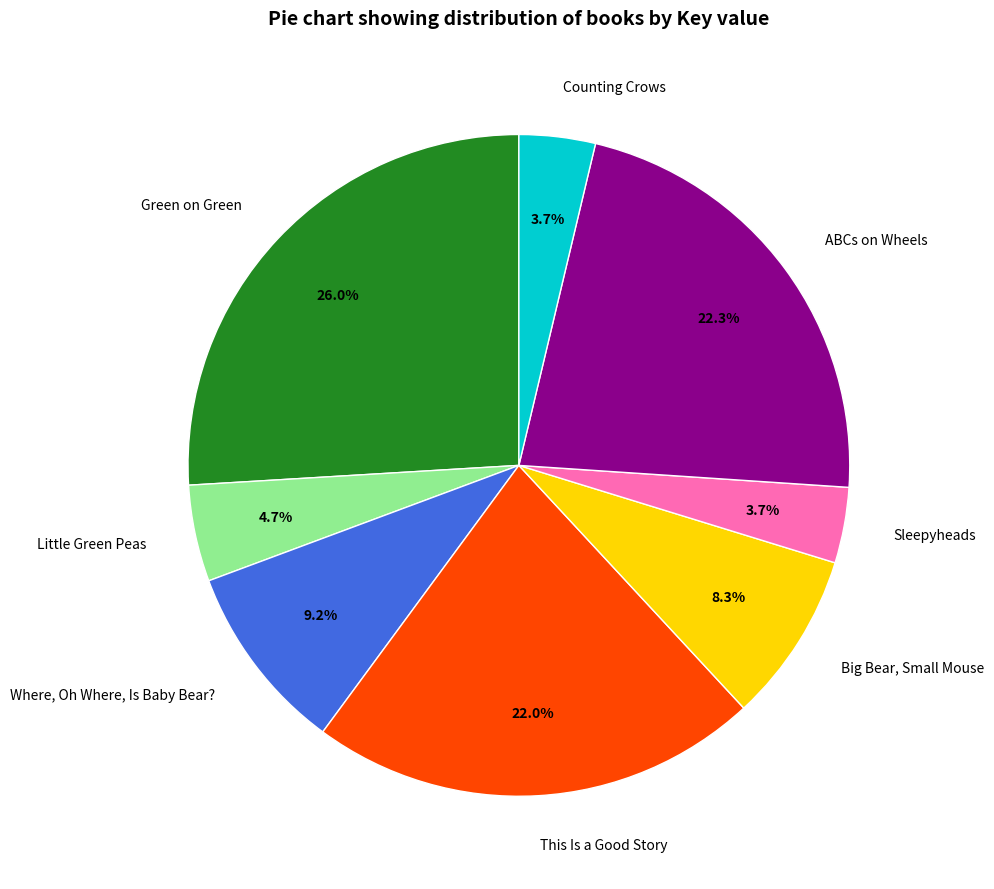

To the nearest percent, what is the difference between the Little Green Peas and Sleepyheads slice percentages?

1%